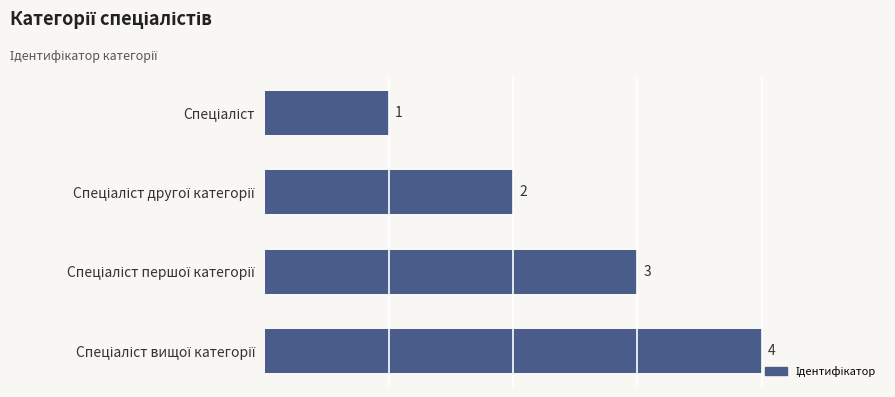

What is the difference between the maximum and minimum values?

3